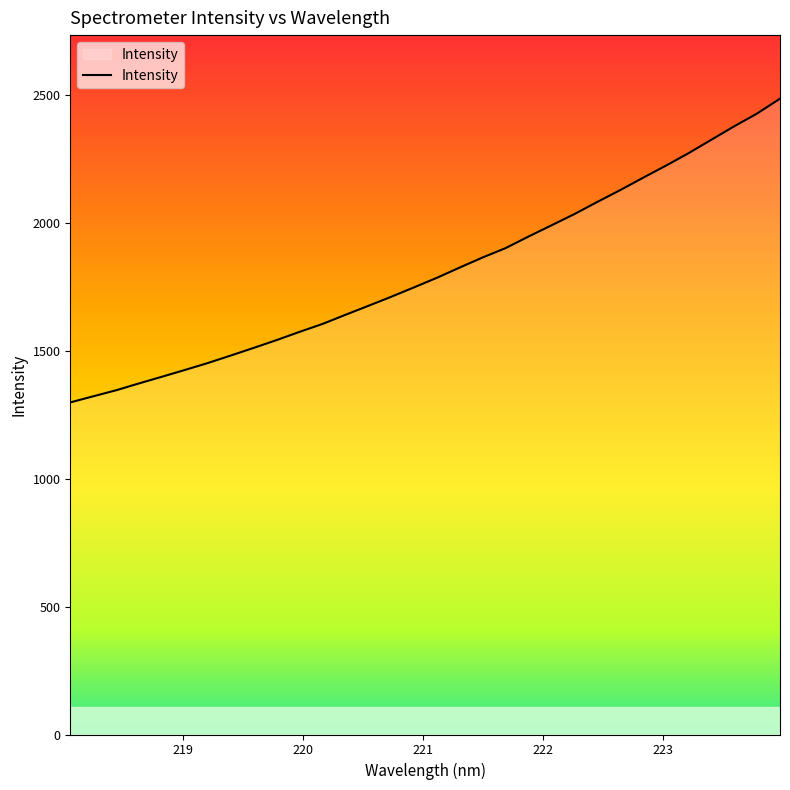

What is the maximum value shown in the chart?

2484.5